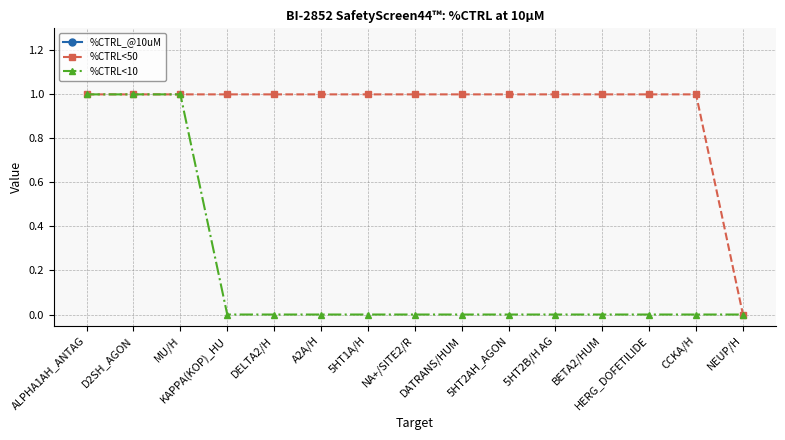

How many positive values does the %CTRL<10 series have?

3